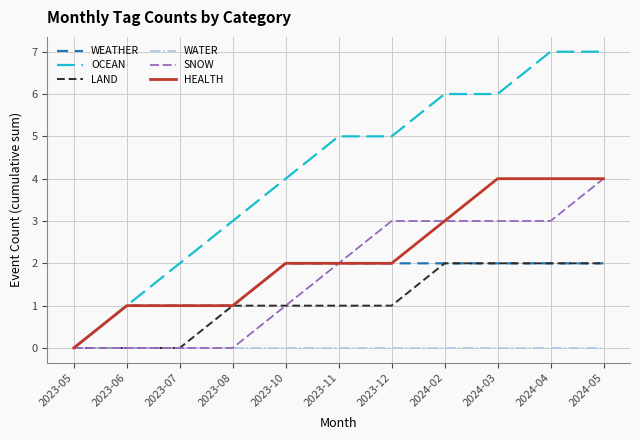

What are all the series names shown in the legend?

WEATHER, OCEAN, LAND, WATER, SNOW, HEALTH